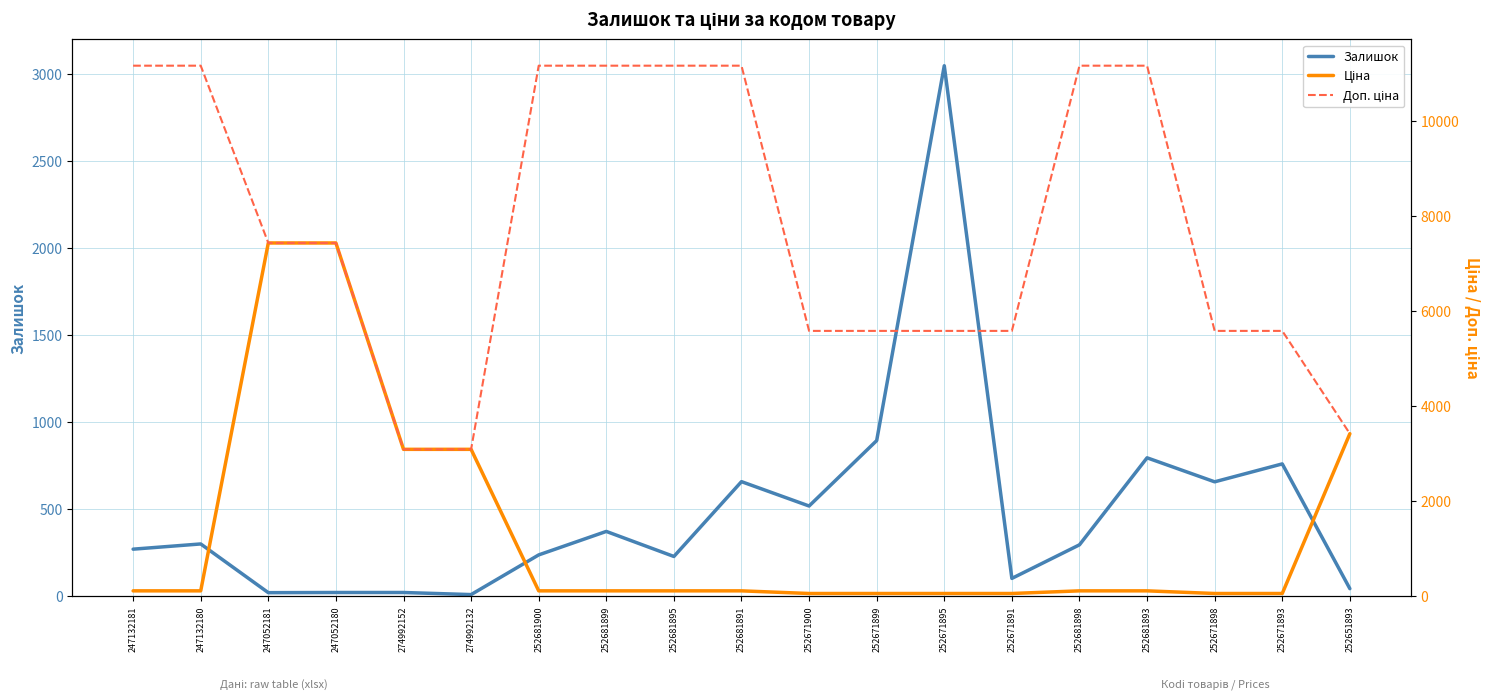

At how many categories does at least one series exceed 10188?

8